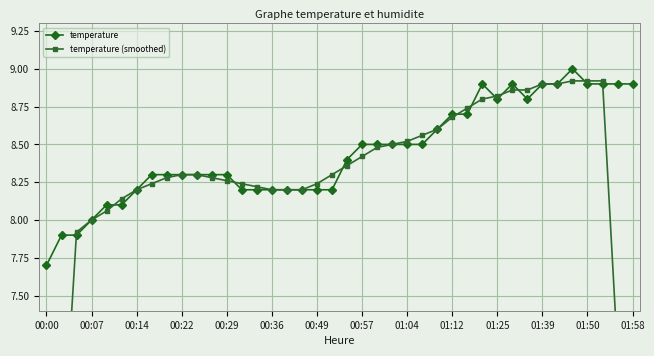

What is the value of the temperature (smoothed) point at the 33rd from the left?

8.9